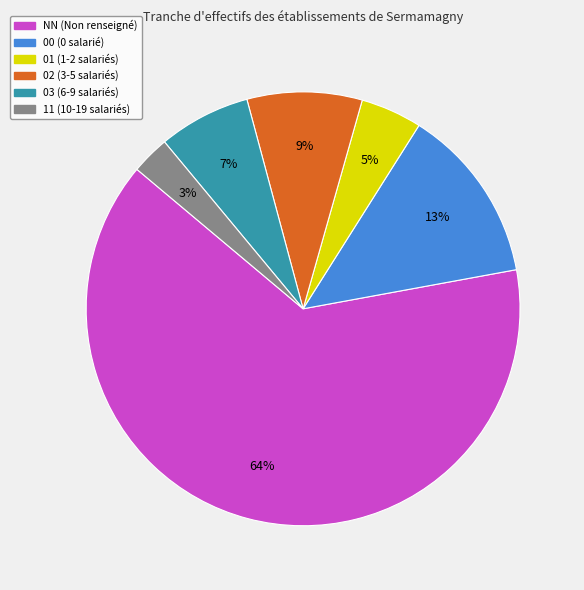

Which category has the smallest portion of the pie?

11